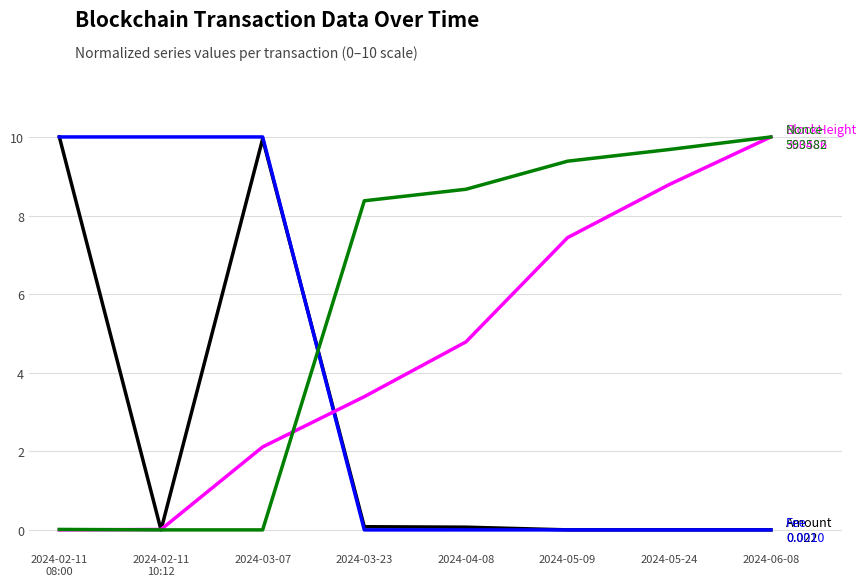

At which category is the sum across all series the highest?

2024-03-07